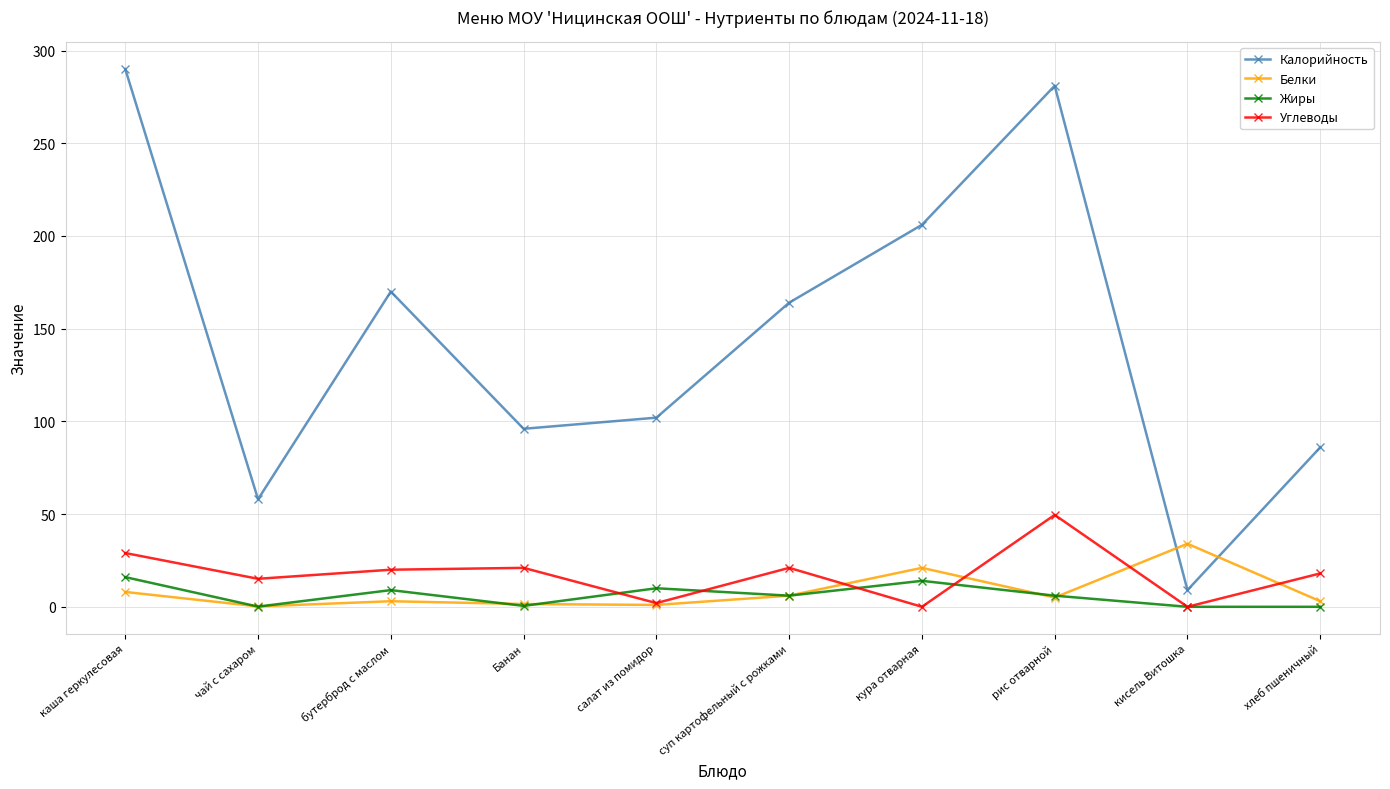

Where is the first local minimum for Белки?

чай с сахаром